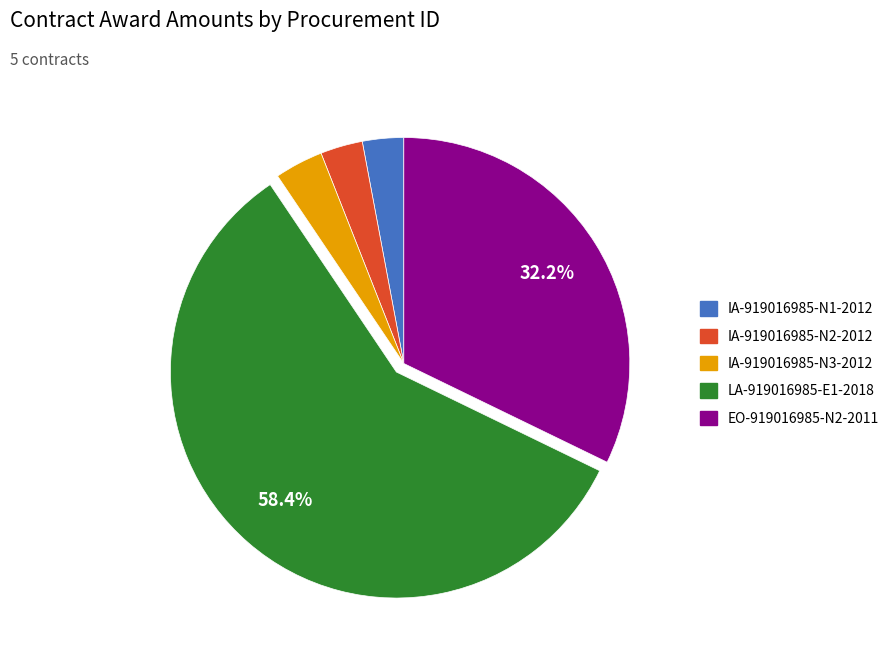

Which category accounts for the majority?

LA-919016985-E1-2018